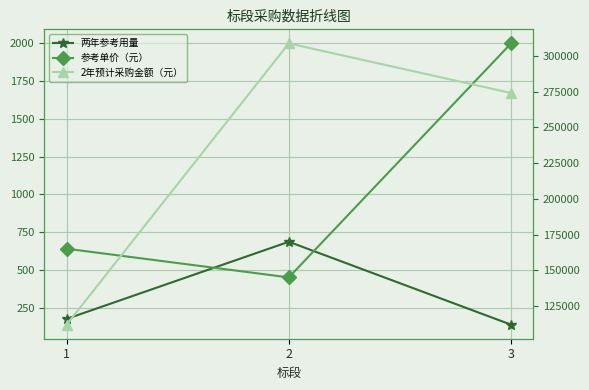

Where does the 两年参考用量 series first go above 175?

2